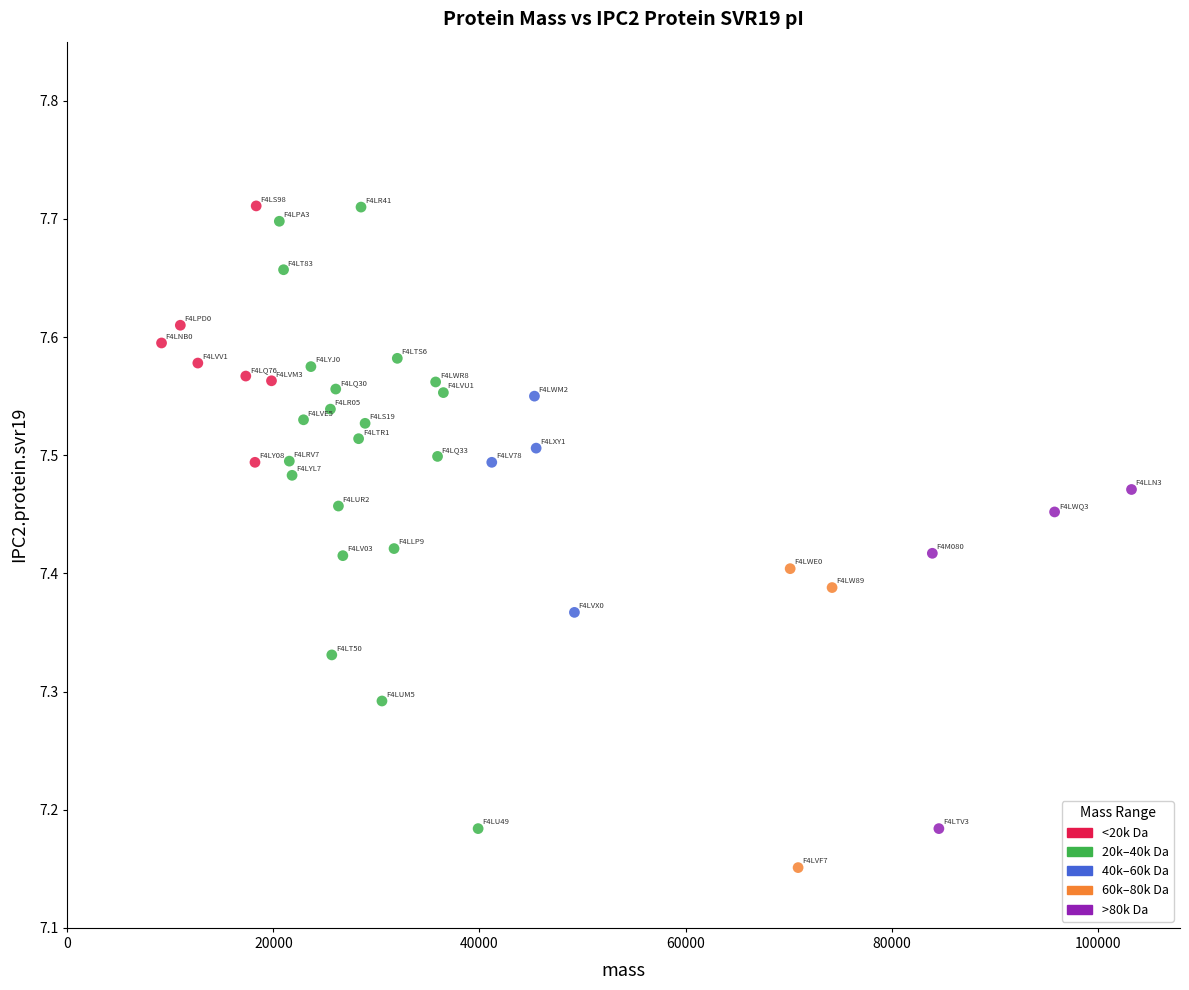

What is the range of Y values (max minus min)?

0.6